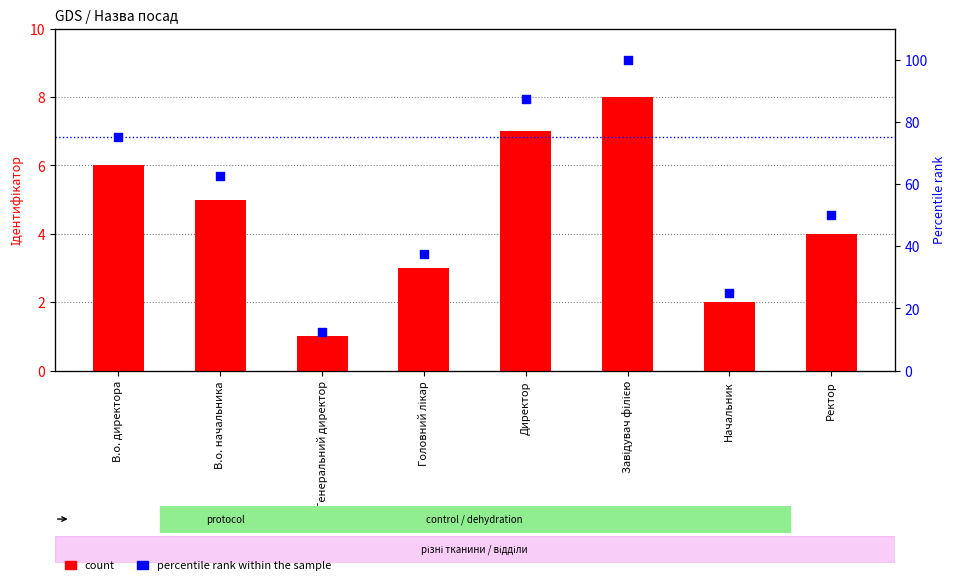

At how many categories does at least one series exceed 2?

8